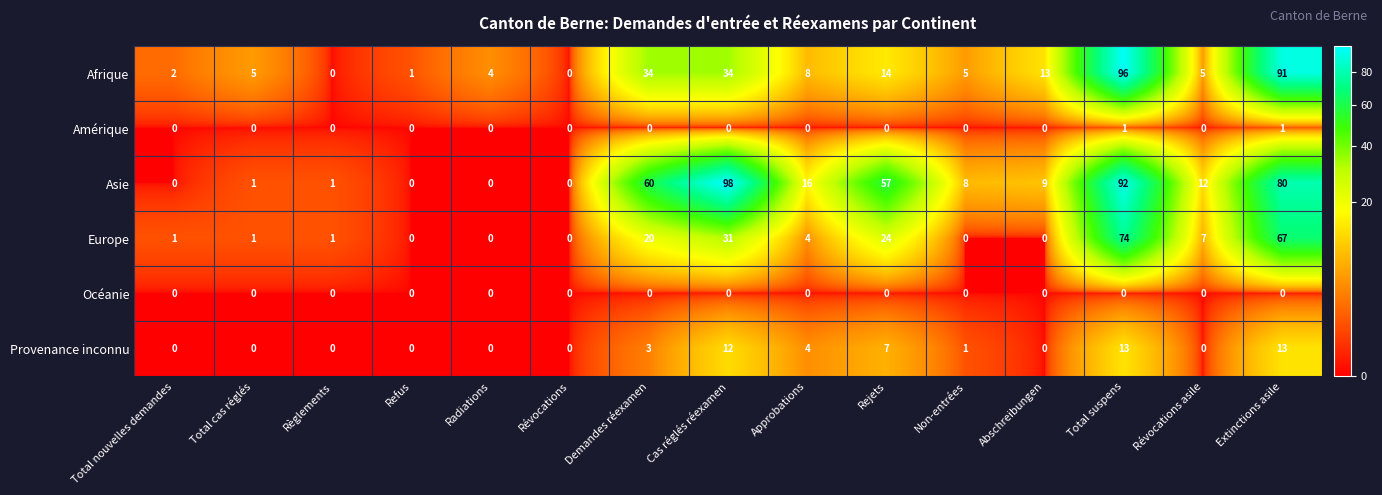

What is the total value across all series at Révocations asile?

24